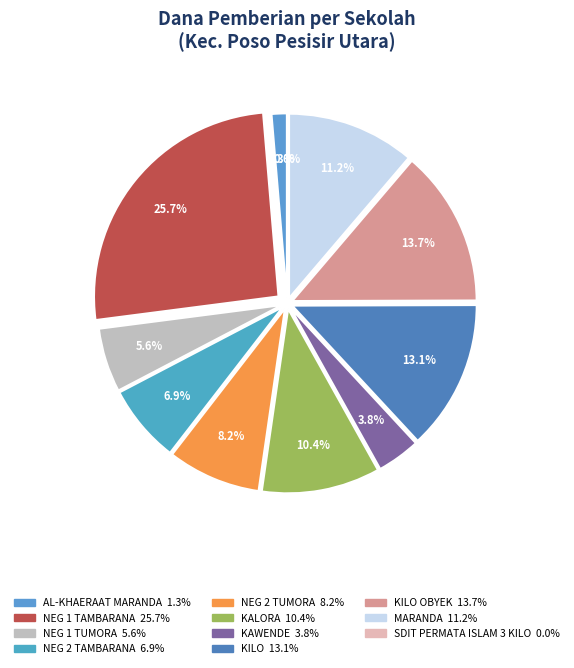

Which slice is the smallest?

SDIT PERMATA ISLAM 3 KILO